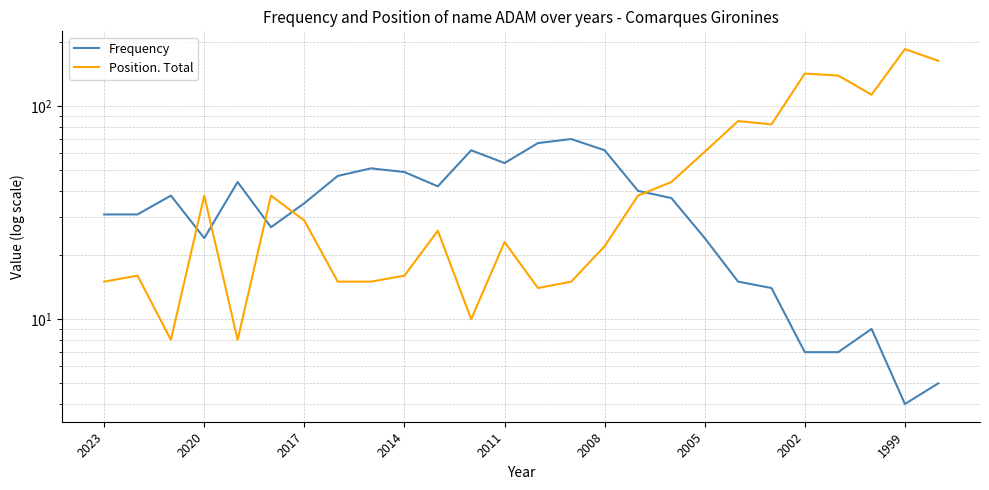

In Frequency, how many points are higher than both neighbors (excluding endpoints)?

6